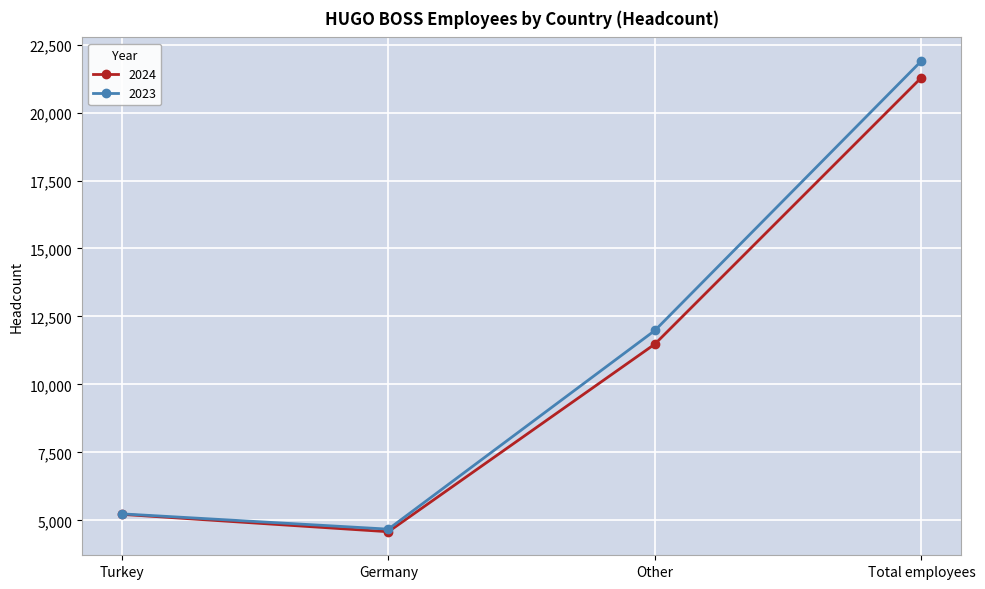

What is the label of the 4th point from the right?

Turkey